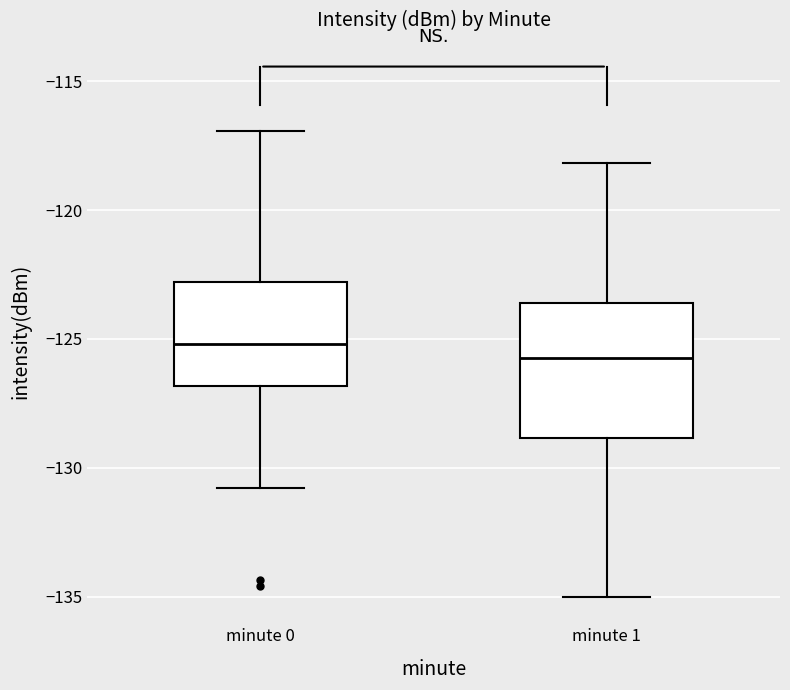

Which box has the highest median line?

minute 0